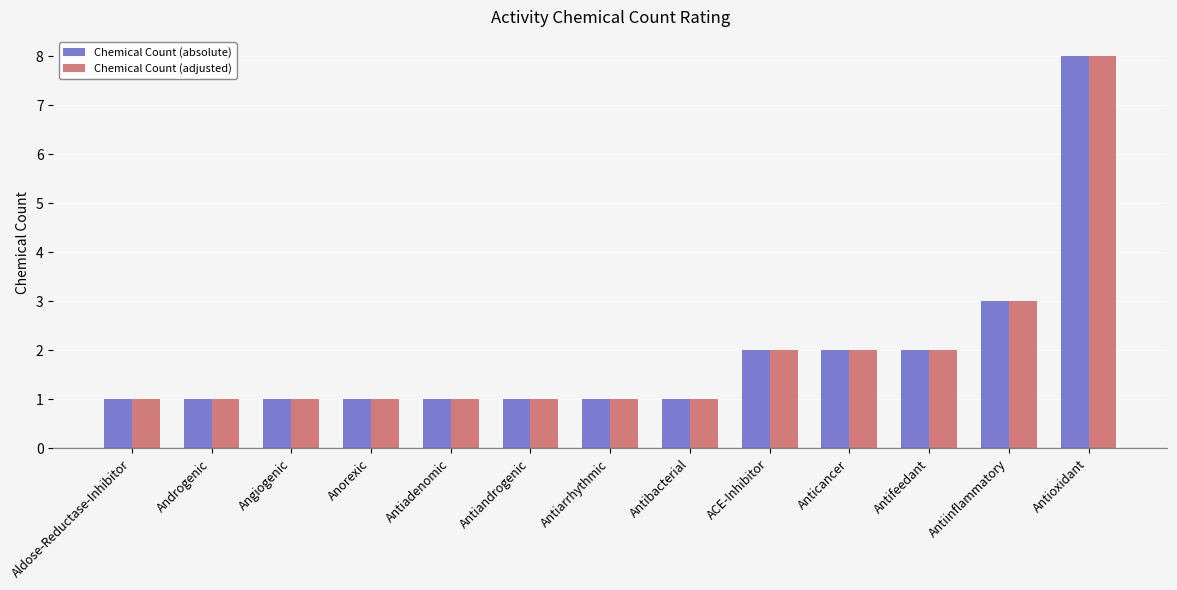

Does the chart contain stacked bars?

No